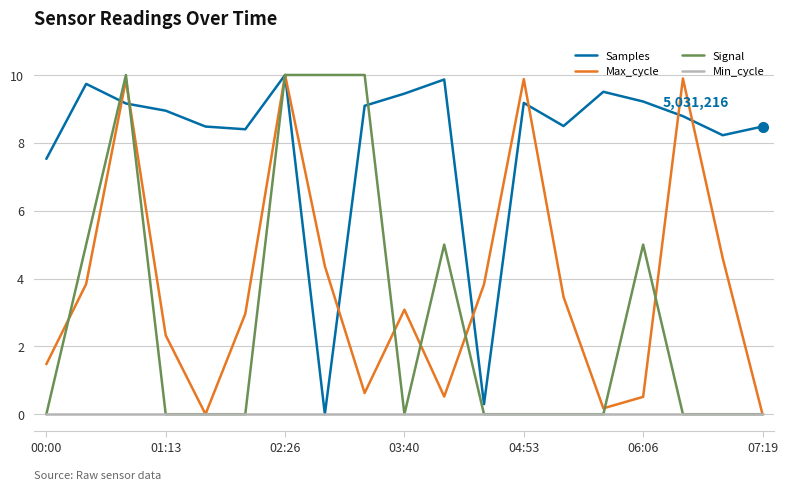

What is the highest value of the Max_cycle series?

10.0